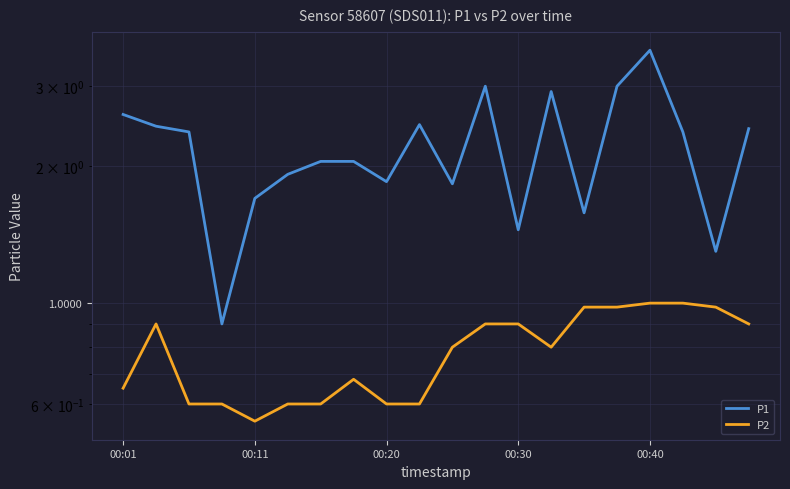

What is the greatest value displayed?

3.6